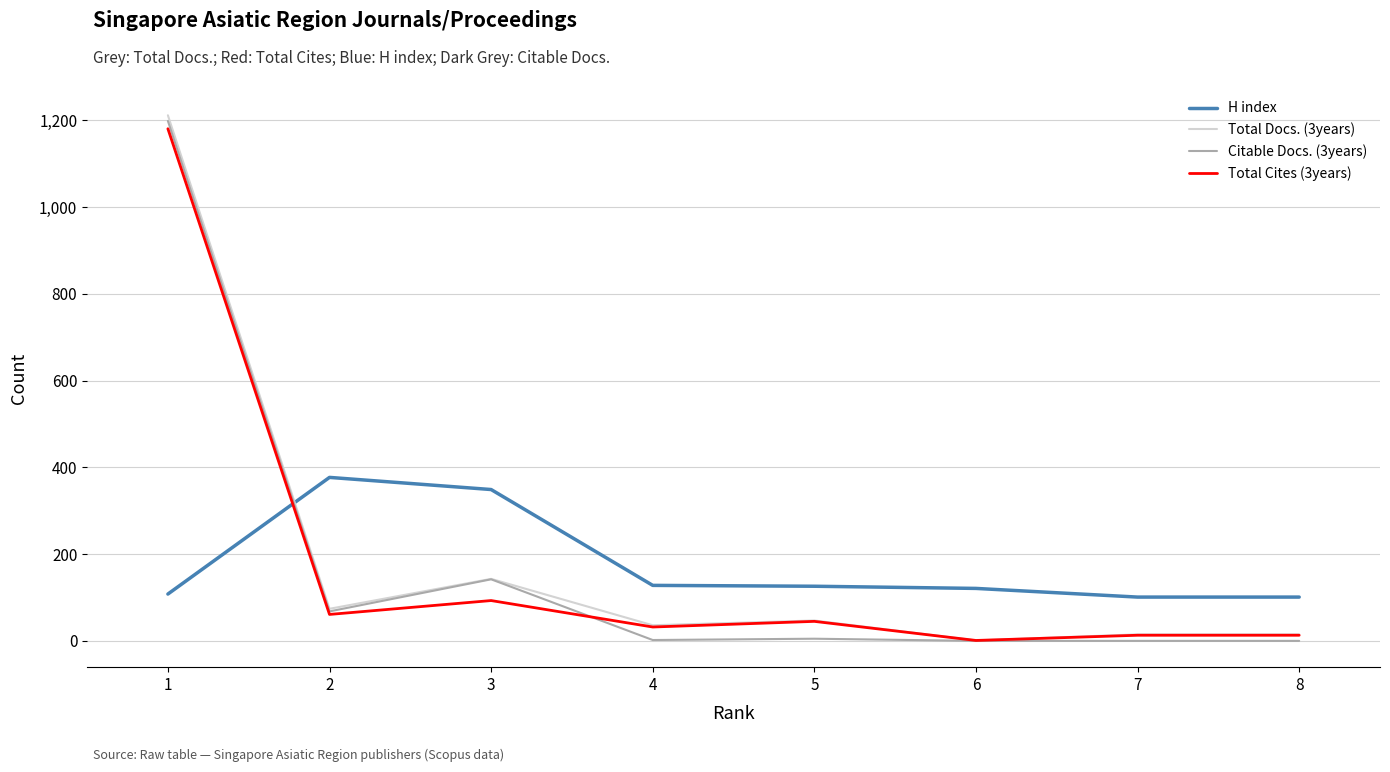

Is the value of Citable Docs. (3years) at 8 greater than the value of Total Cites (3years) at 1?

No